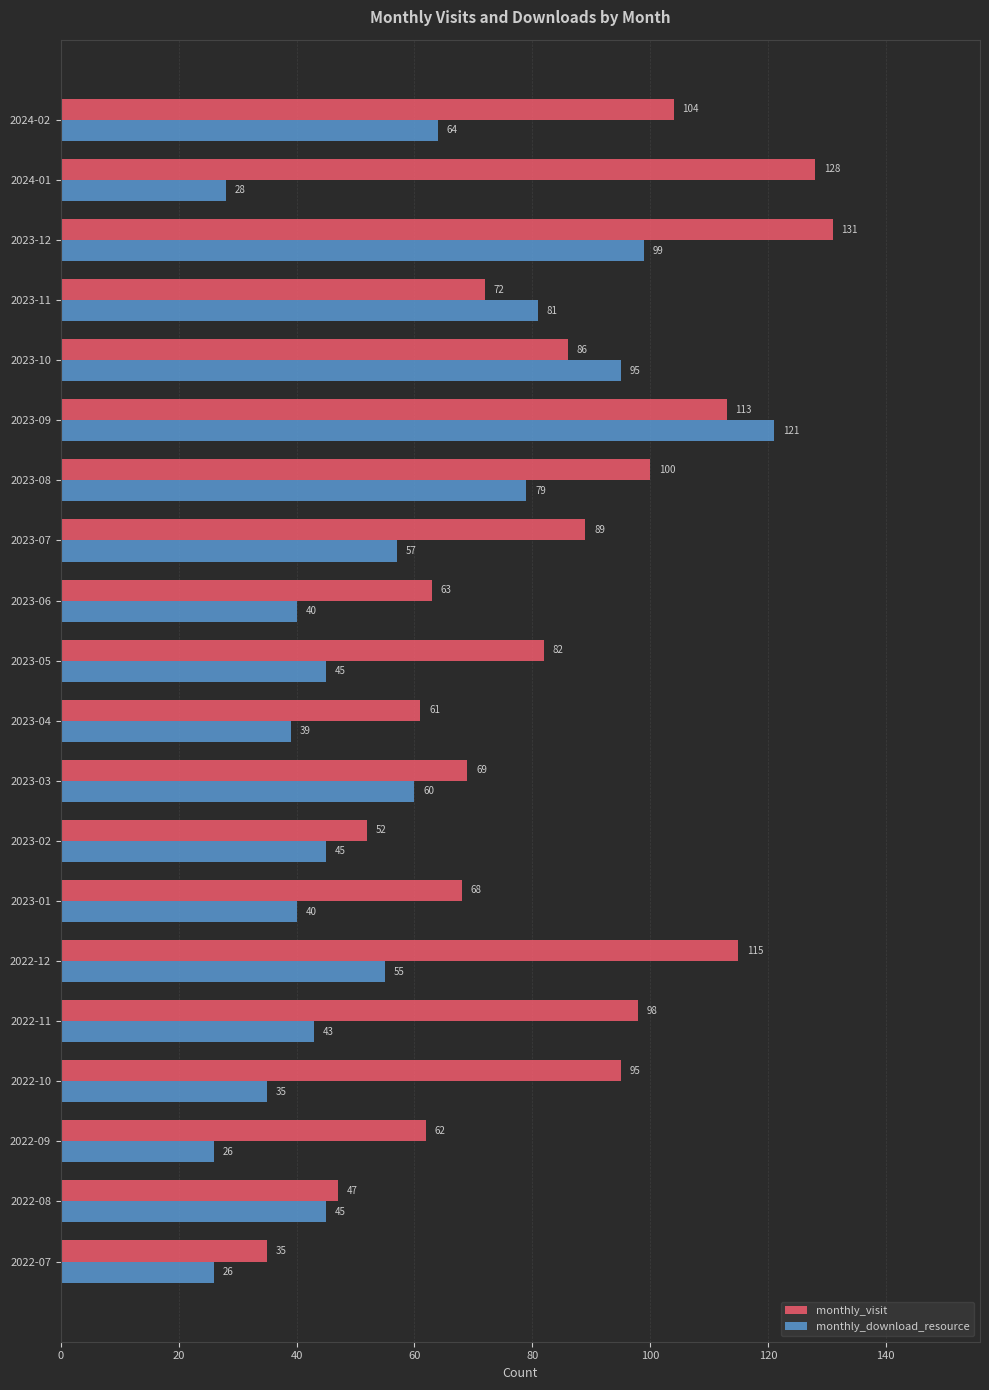

Where is monthly_download_resource nearest to the value 73?

2023-08